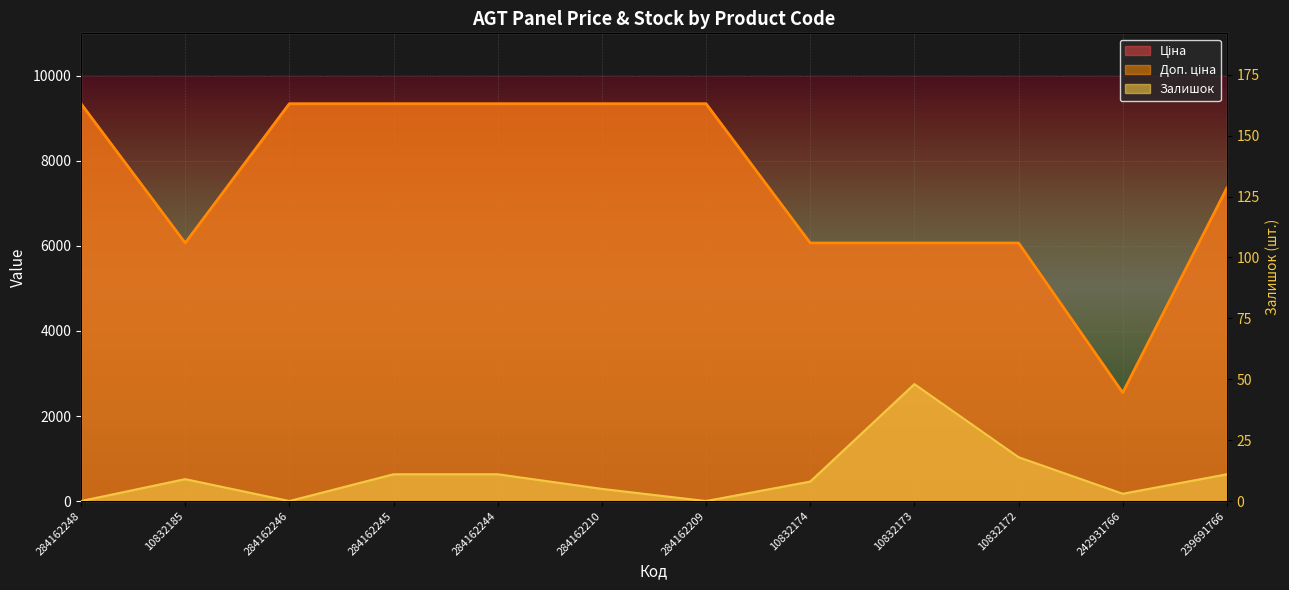

Where is Доп. ціна nearest to the value 5943?

10832185